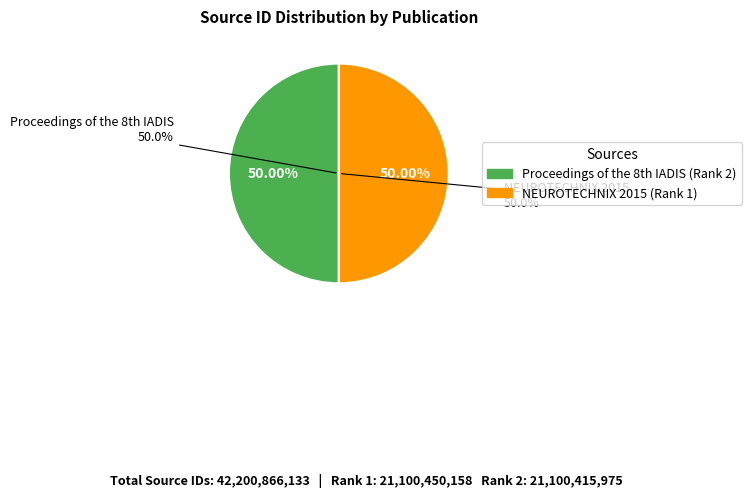

Which category has the smallest portion of the pie?

Proceedings of the 8th IADIS